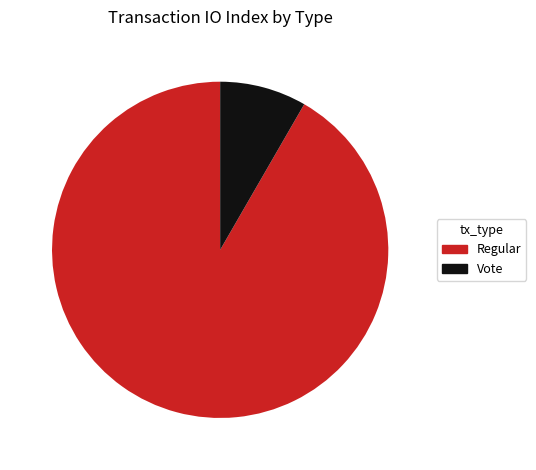

Is Regular the majority of the pie?

Yes